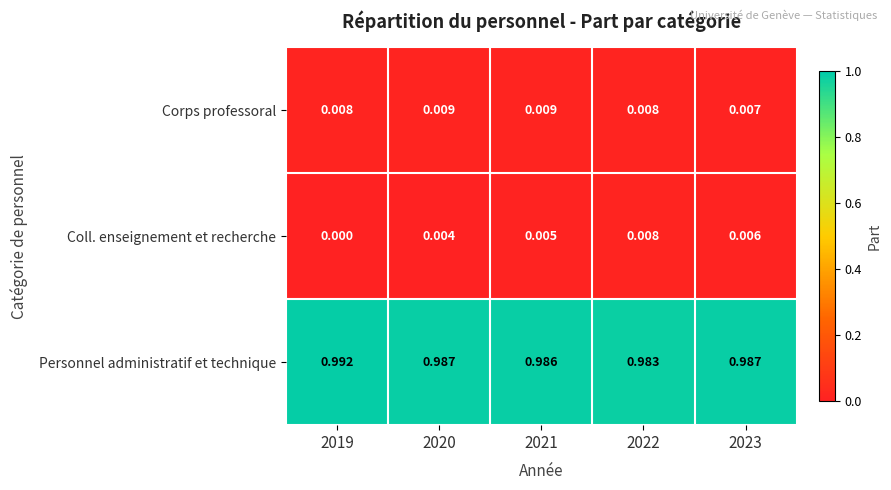

How many distinct data groups are displayed?

3